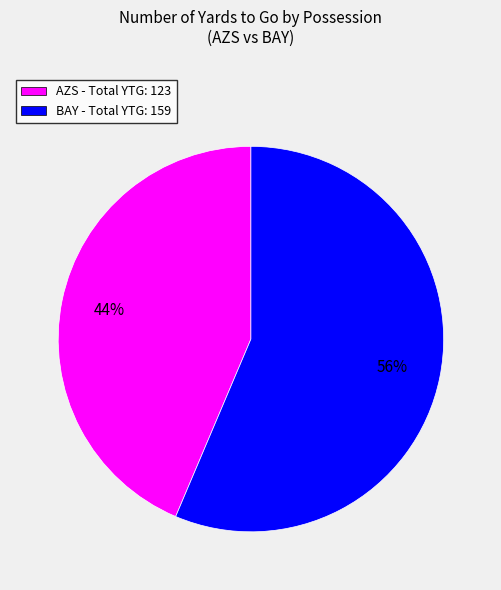

To the nearest percent, what percentage of the pie is BAY - Total YTG: 159?

56%